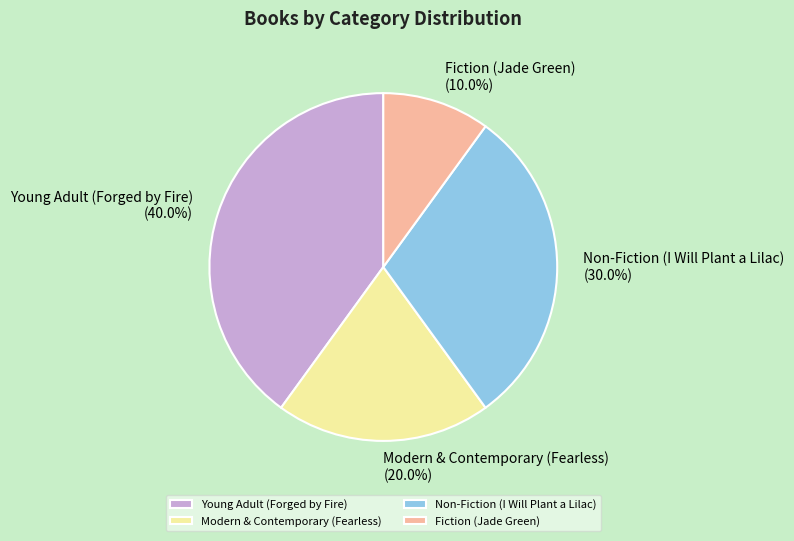

To the nearest percent, what is the average slice percentage?

25%